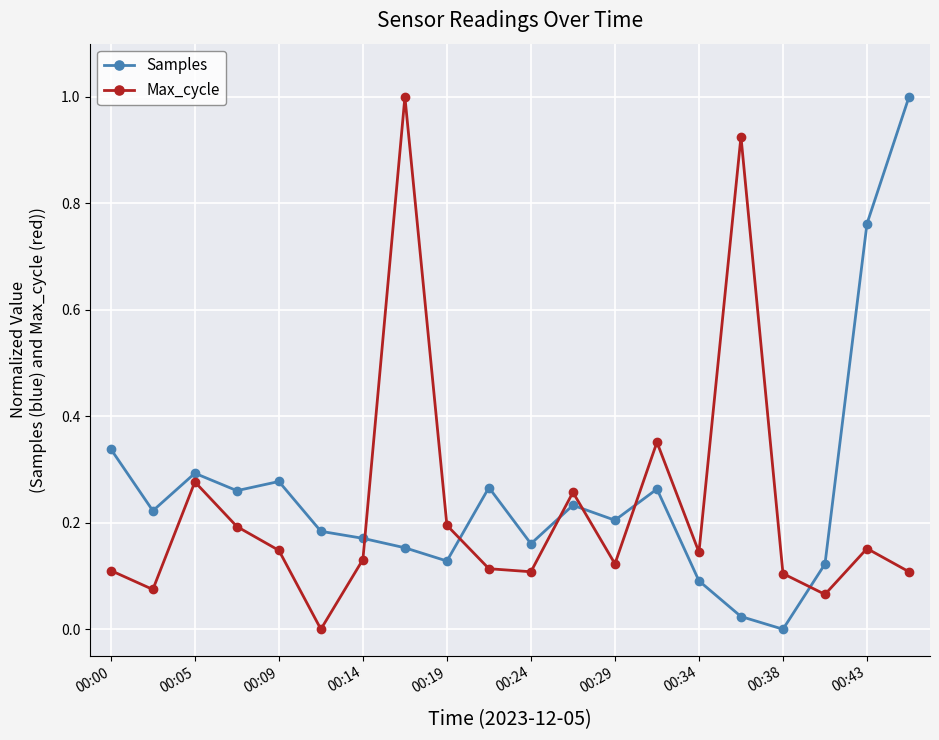

What is the maximum value shown in the chart?

1.0